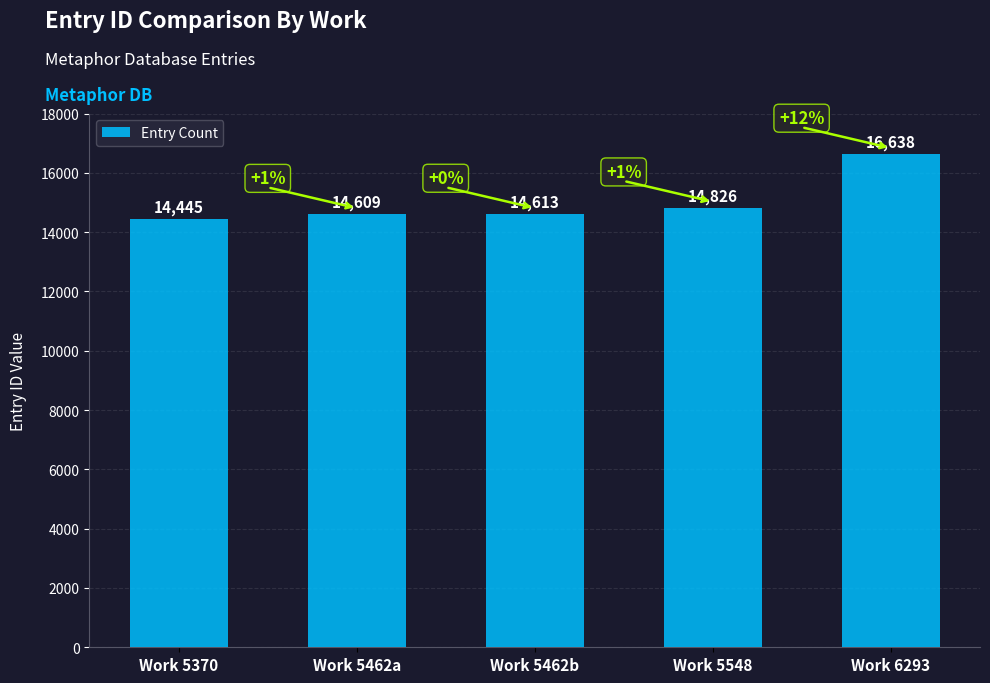

How many values are below 14613?

2